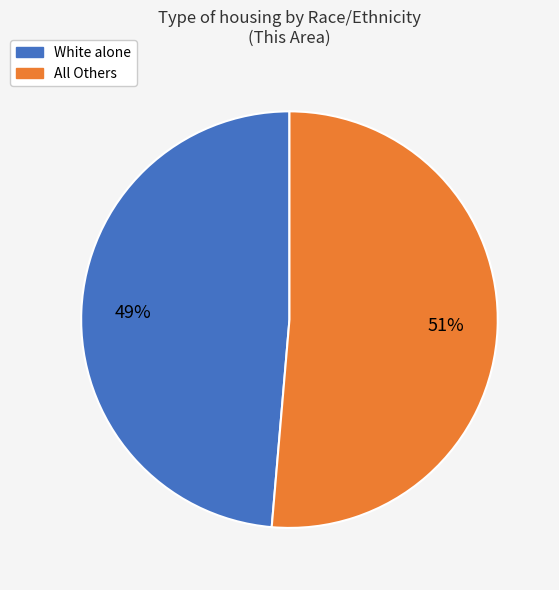

To the nearest percent, what is the average slice percentage?

50%